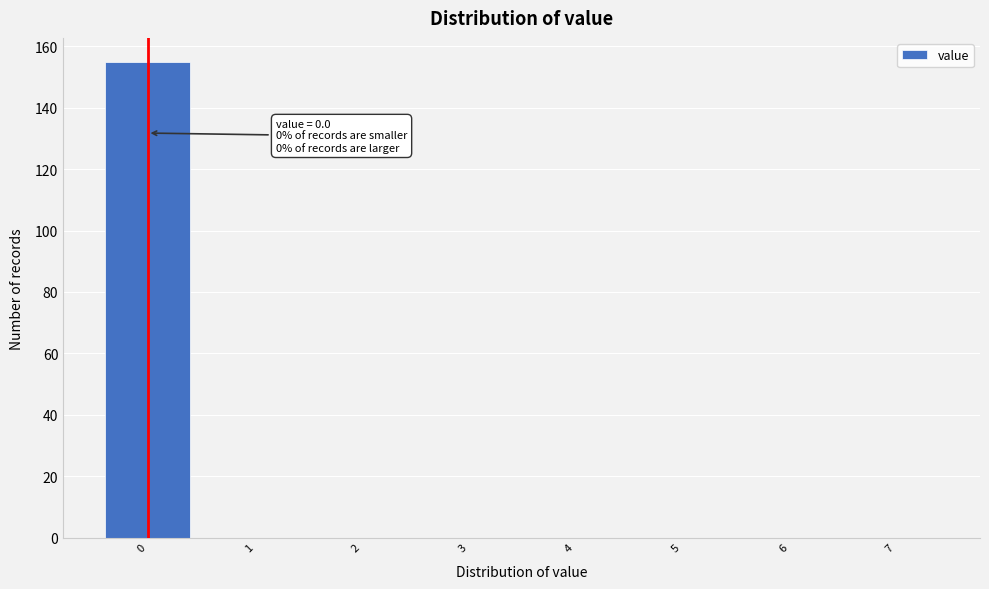

Which range on the x-axis has the tallest bar?

-0.5 to 0.5